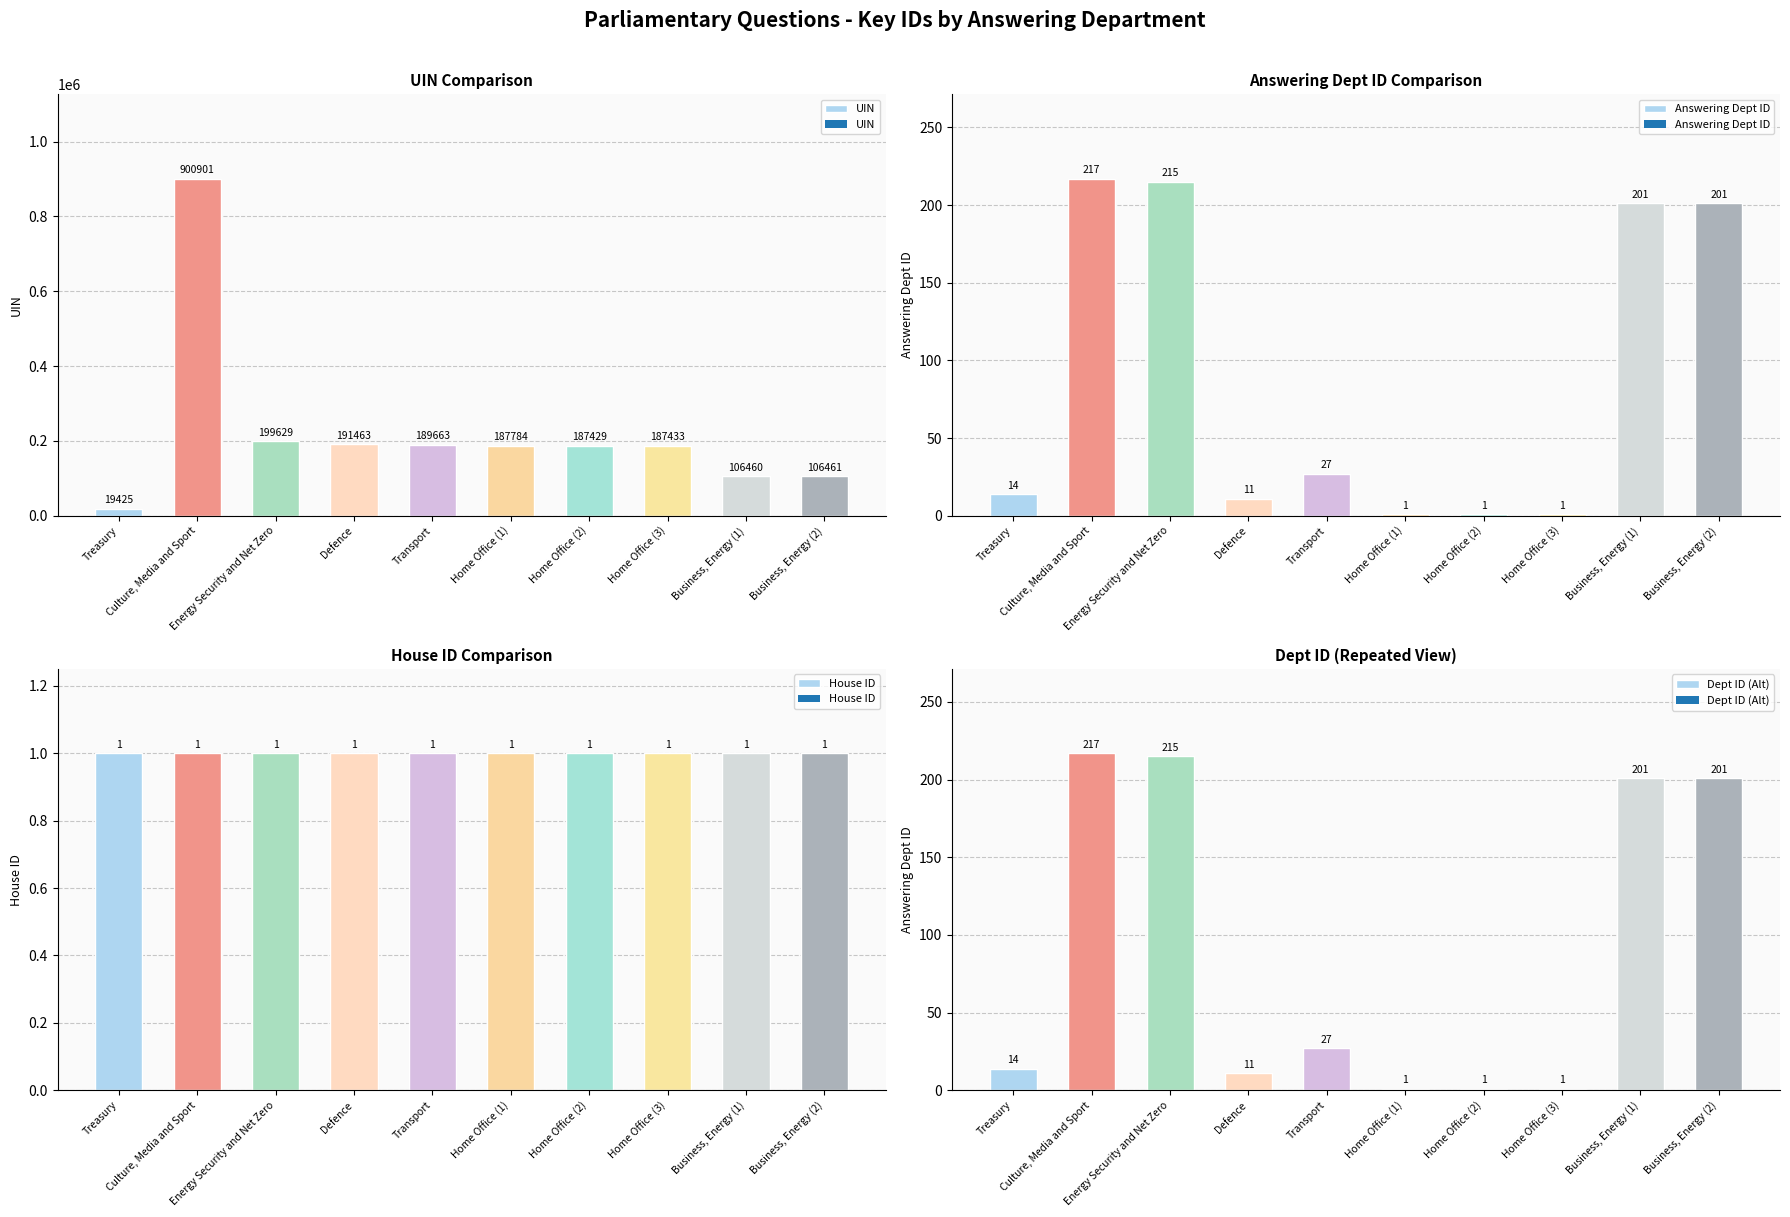

Reading left to right, list all the values displayed in this chart.

UIN: Treasury=19425	Culture, Media and Sport=900901	Energy Security and Net Zero=199629	Defence=191463	Transport=189663	Home Office (1)=187784	Home Office (2)=187429	Home Office (3)=187433	Business, Energy (1)=106460	Business, Energy (2)=106461
Answering Dept ID: Treasury=14	Culture, Media and Sport=217	Energy Security and Net Zero=215	Defence=11	Transport=27	Home Office (1)=1	Home Office (2)=1	Home Office (3)=1	Business, Energy (1)=201	Business, Energy (2)=201
House ID: Treasury=1	Culture, Media and Sport=1	Energy Security and Net Zero=1	Defence=1	Transport=1	Home Office (1)=1	Home Office (2)=1	Home Office (3)=1	Business, Energy (1)=1	Business, Energy (2)=1
Dept ID (Alt): Treasury=14	Culture, Media and Sport=217	Energy Security and Net Zero=215	Defence=11	Transport=27	Home Office (1)=1	Home Office (2)=1	Home Office (3)=1	Business, Energy (1)=201	Business, Energy (2)=201